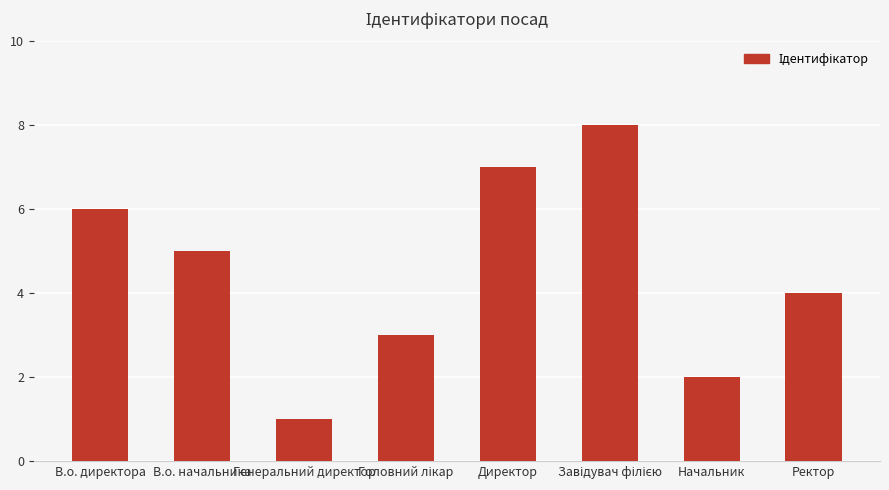

How many categories are shown in the chart?

8